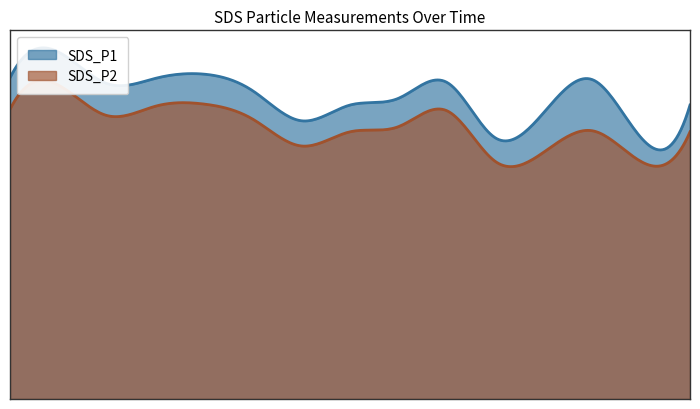

True or false: SDS_P1 and SDS_P2 cross at least once.

False